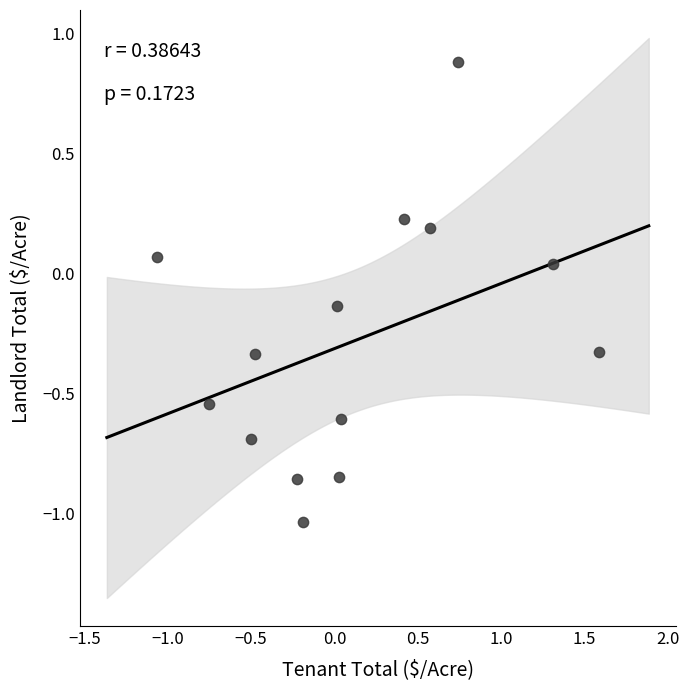

What is the range of Y values (max minus min)?

1.9